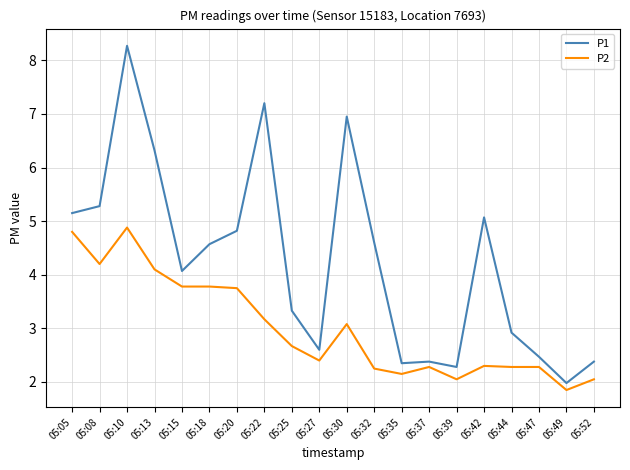

True or false: P2 has more than 1 points higher than both neighbors.

True